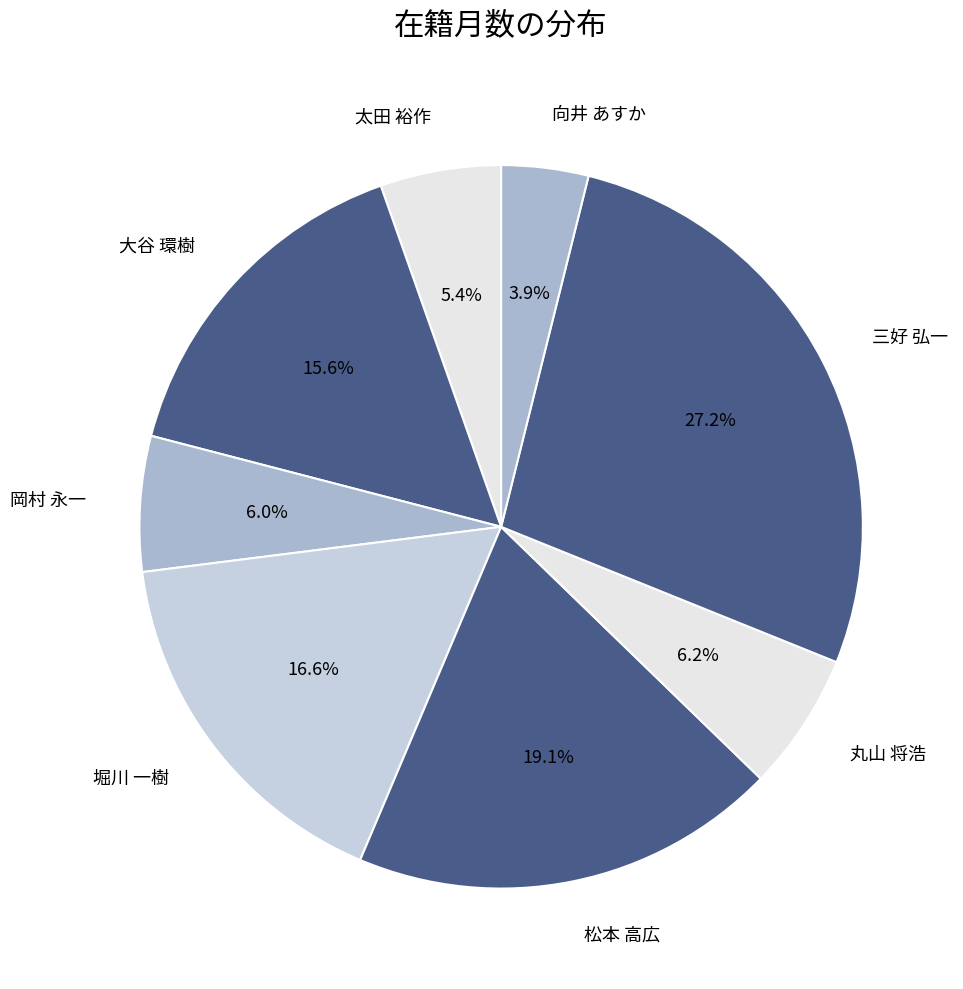

Does any single category account for the majority?

No